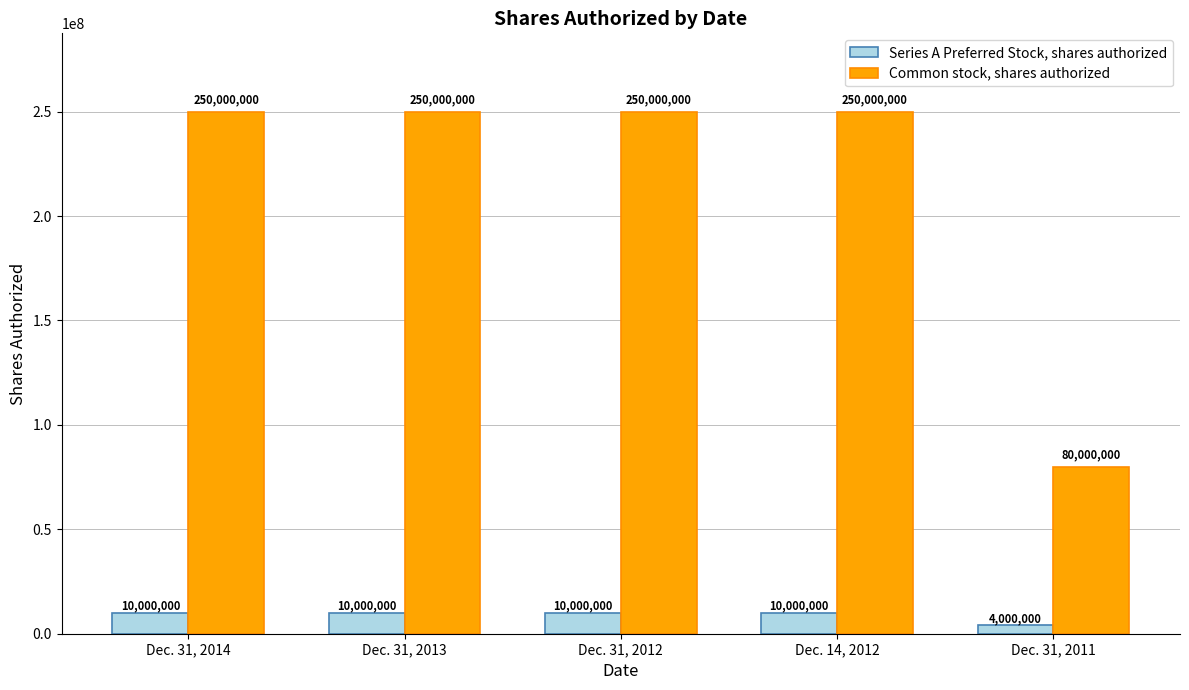

List the series in order of their overall mean, lowest first.

Series A Preferred Stock, shares authorized, Common stock, shares authorized